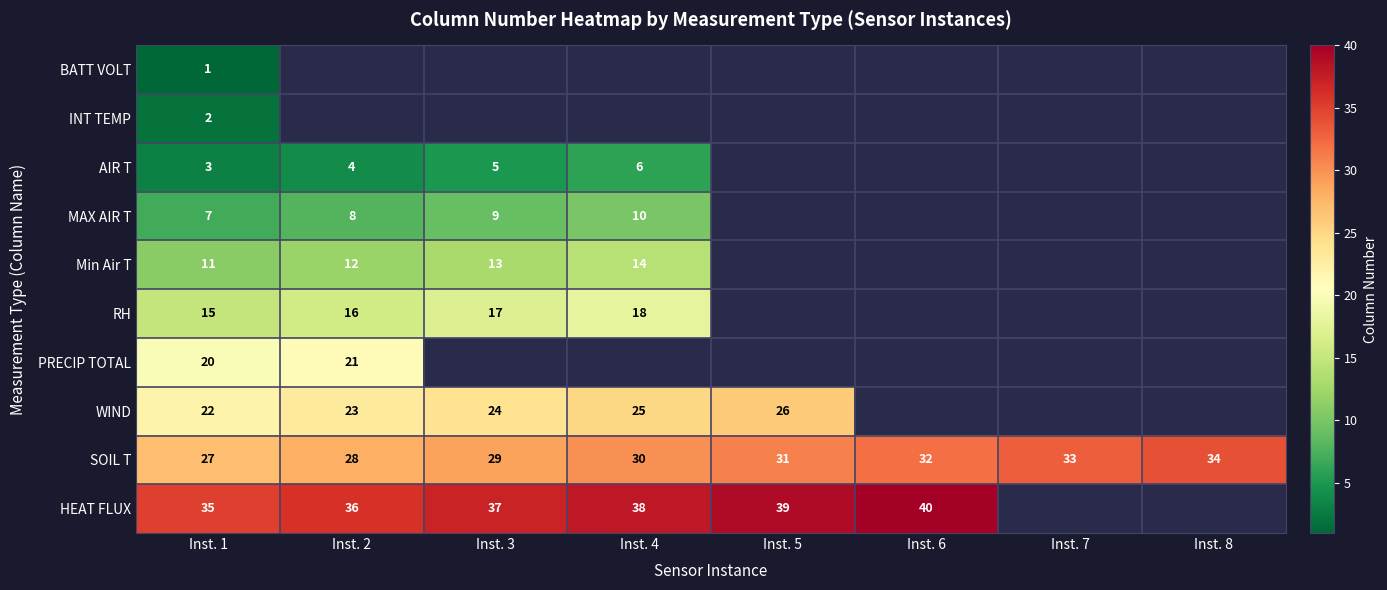

Between Inst. 3 and Inst. 4, which is larger?

Inst. 4